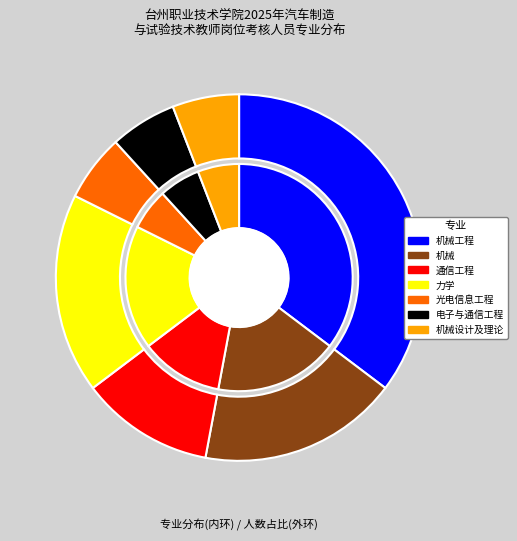

How many slices are in this pie chart?

7